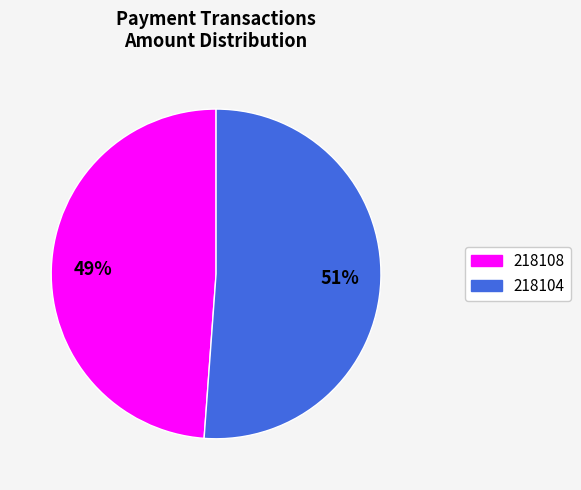

To the nearest percent, what is the average slice percentage?

50%